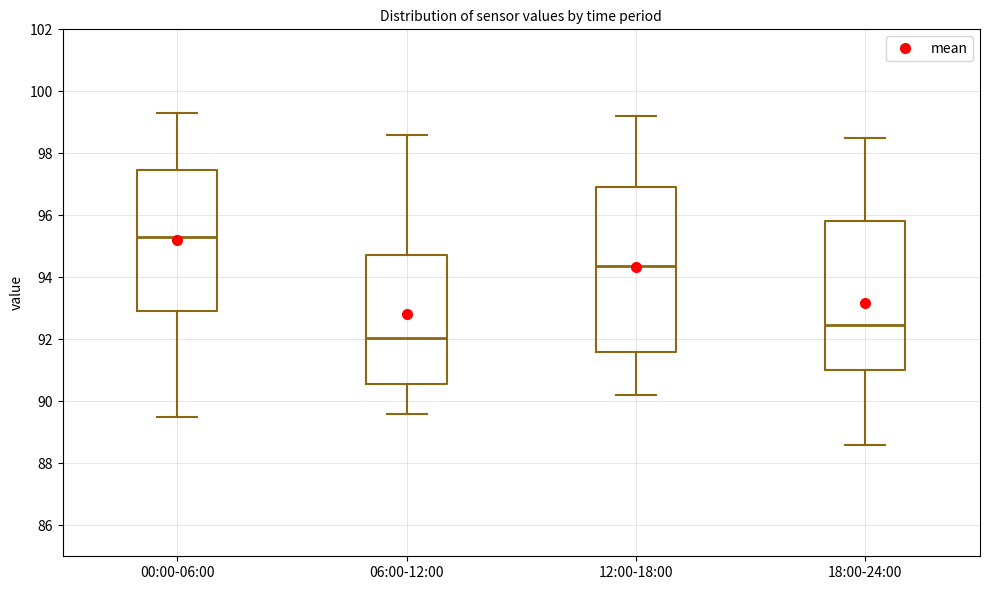

Where does the median line of the box for 06:00-12:00 sit on the y-axis? The values are not printed on the chart, so give them approximately, as read against the axis.

92.0